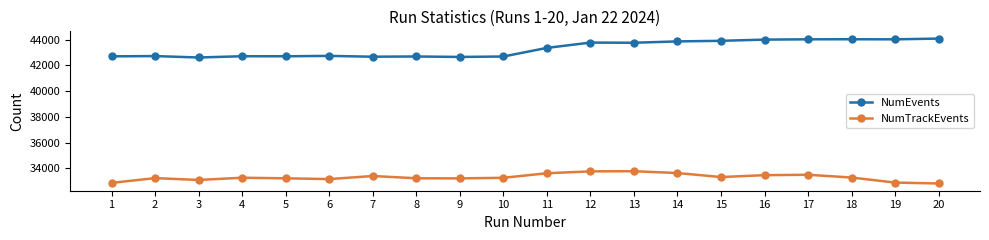

What is the minimum value for NumTrackEvents?

32823